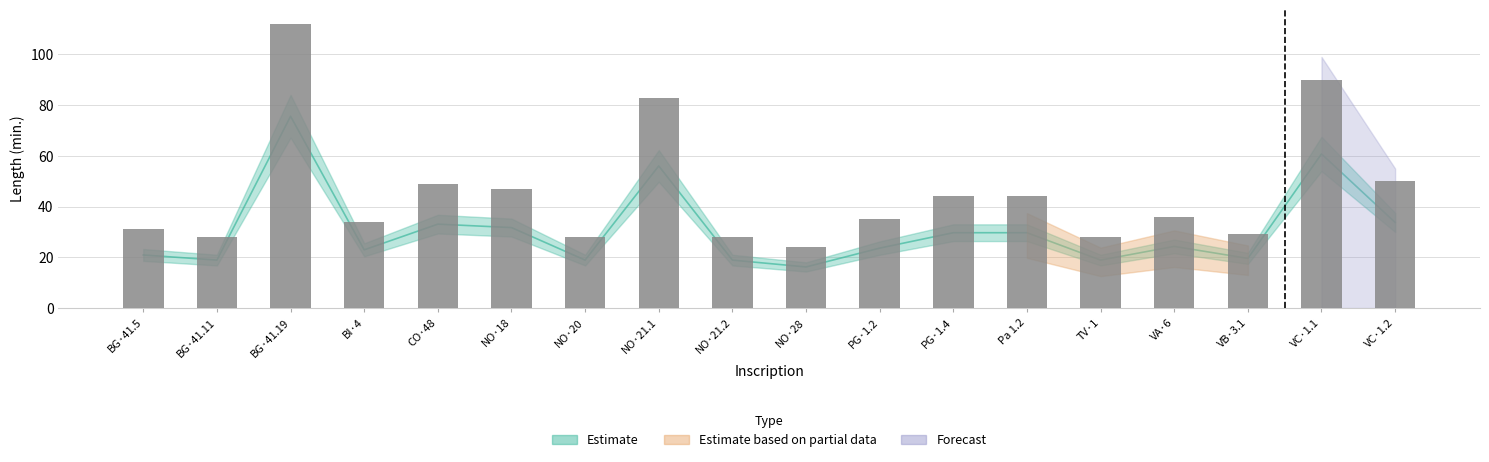

What is the change in value from CO·48 to VA·6?

-13